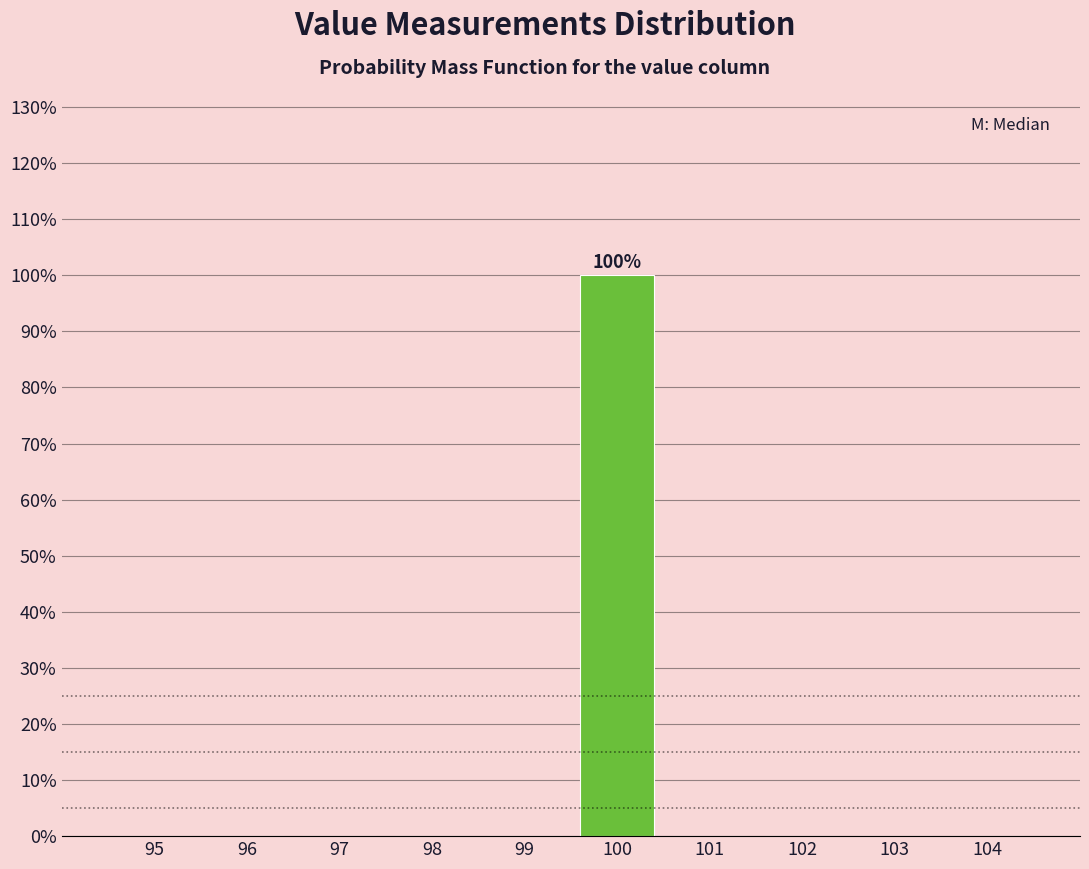

Reading right to left, transcribe all the data shown in this chart.

104=0	103=0	102=0	101=0	100=100	99=0	98=0	97=0	96=0	95=0